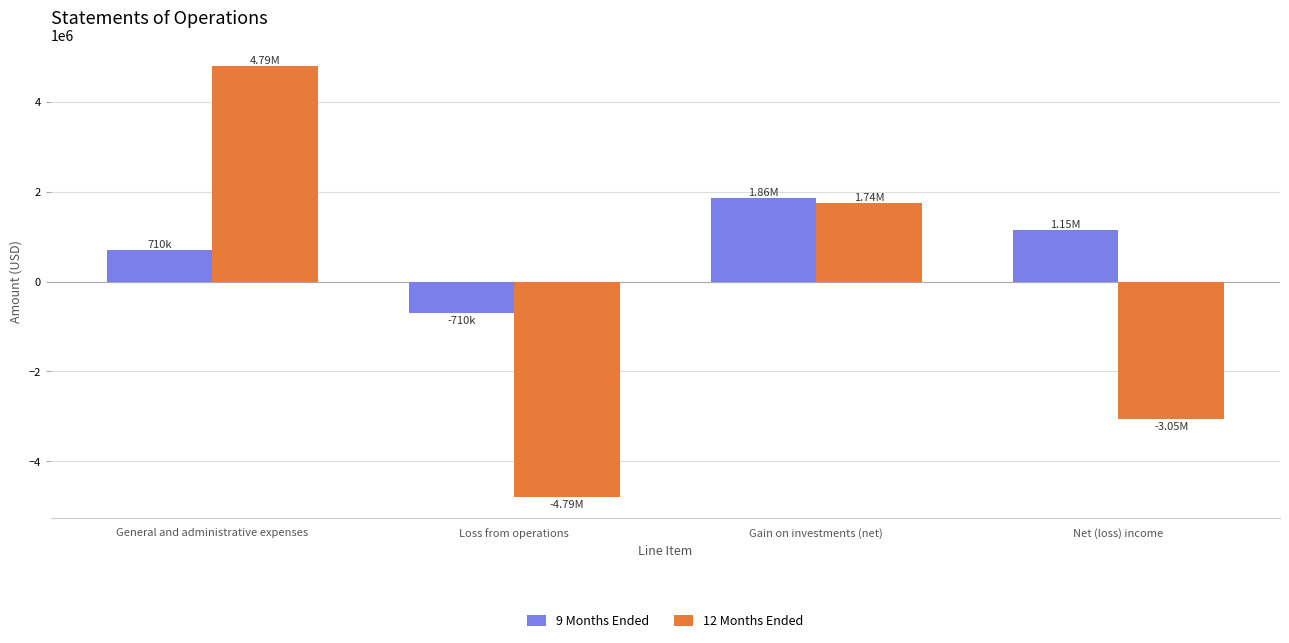

How many data points does each series have?

4